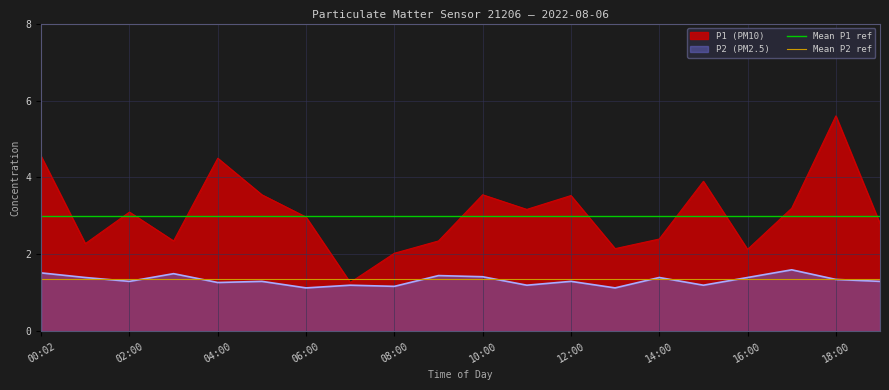

The value of P1 (PM10) at 16:00 is 2.1. True or false?

True